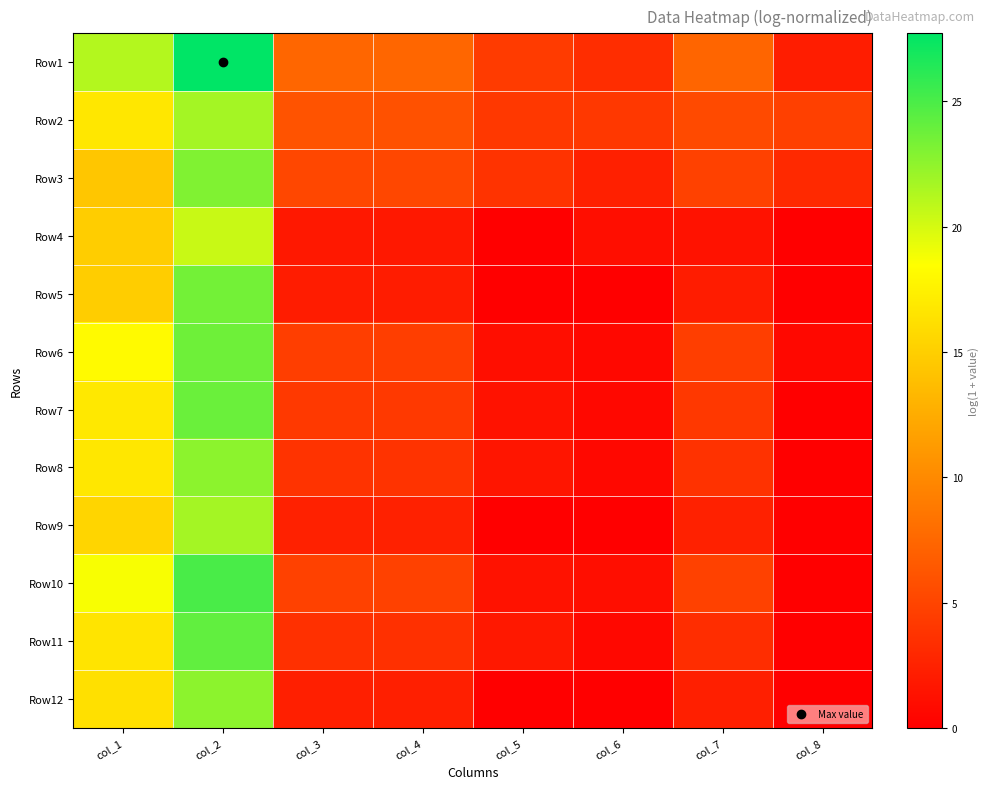

What is the spread (max minus min) of values at col_1?

6.8